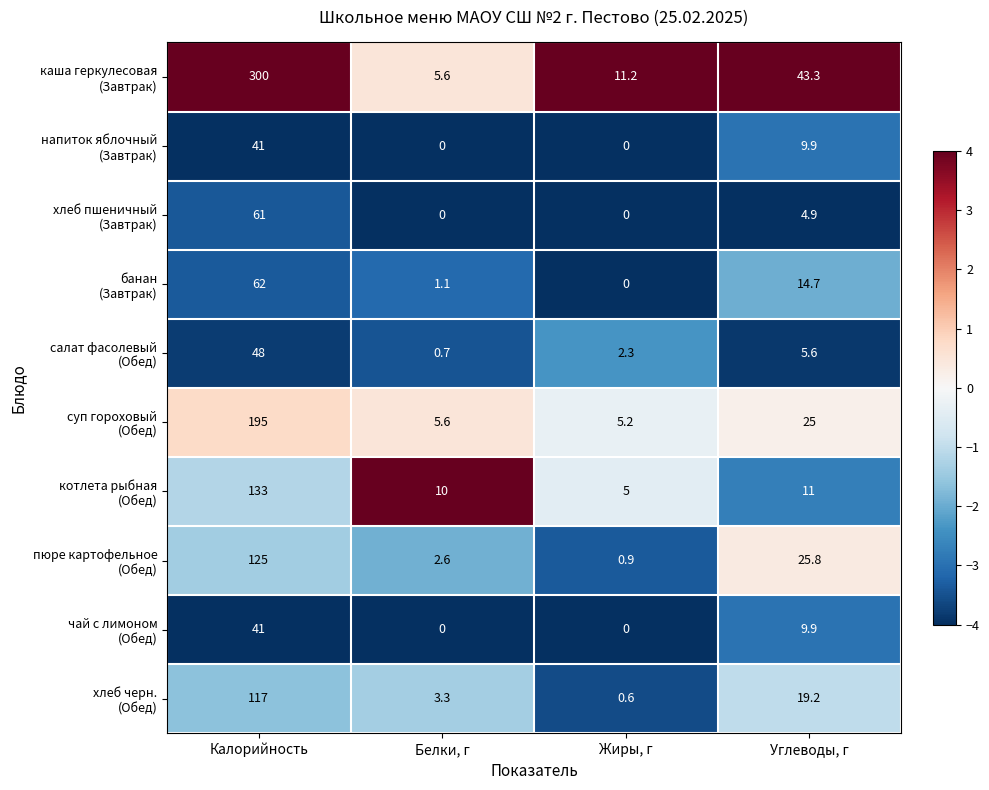

At which category is the sum across all series the highest?

Калорийность